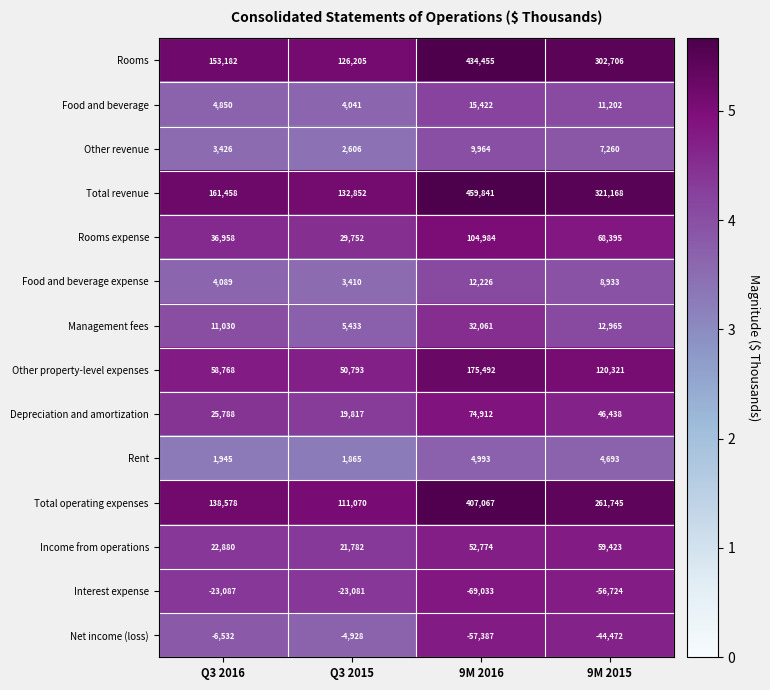

Which category has the lowest value across all series?

9M 2016